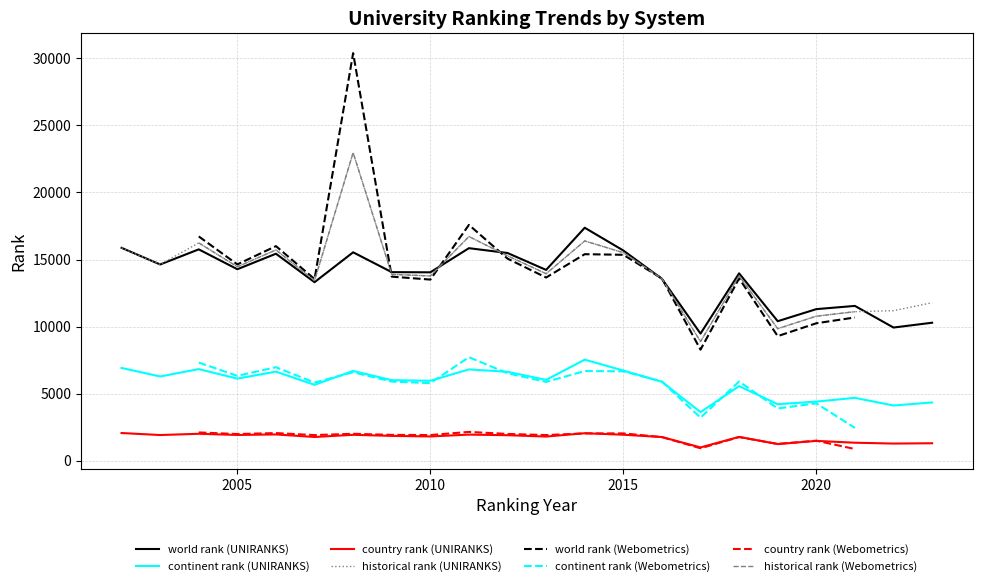

What is the highest value of the historical rank (UNIRANKS) series?

22963.5